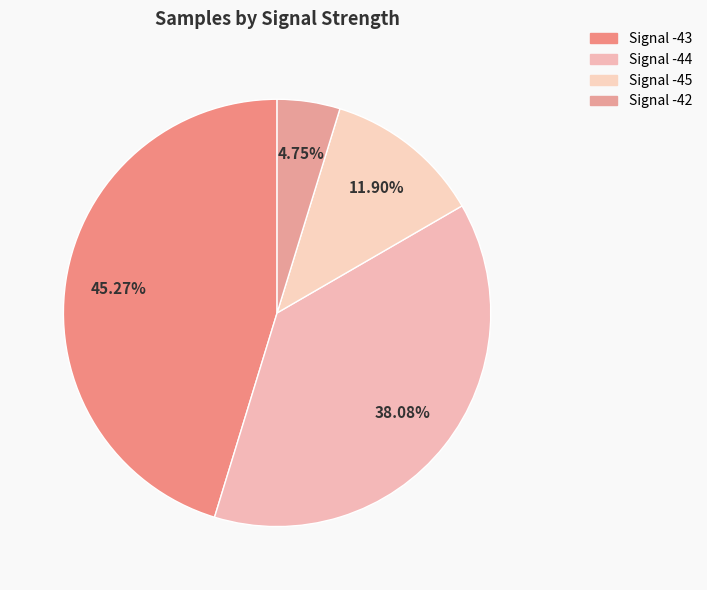

Do Signal -44 and Signal -43 together represent more than half of the pie?

Yes